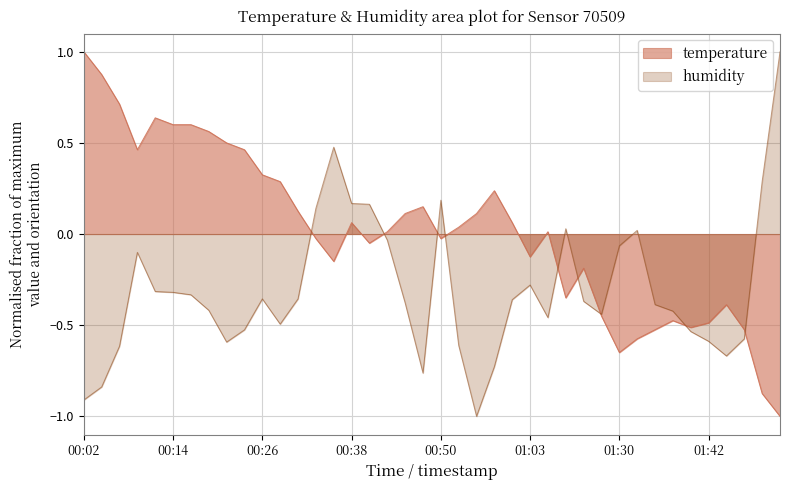

In humidity, how many points are lower than both neighbors (excluding endpoints)?

7